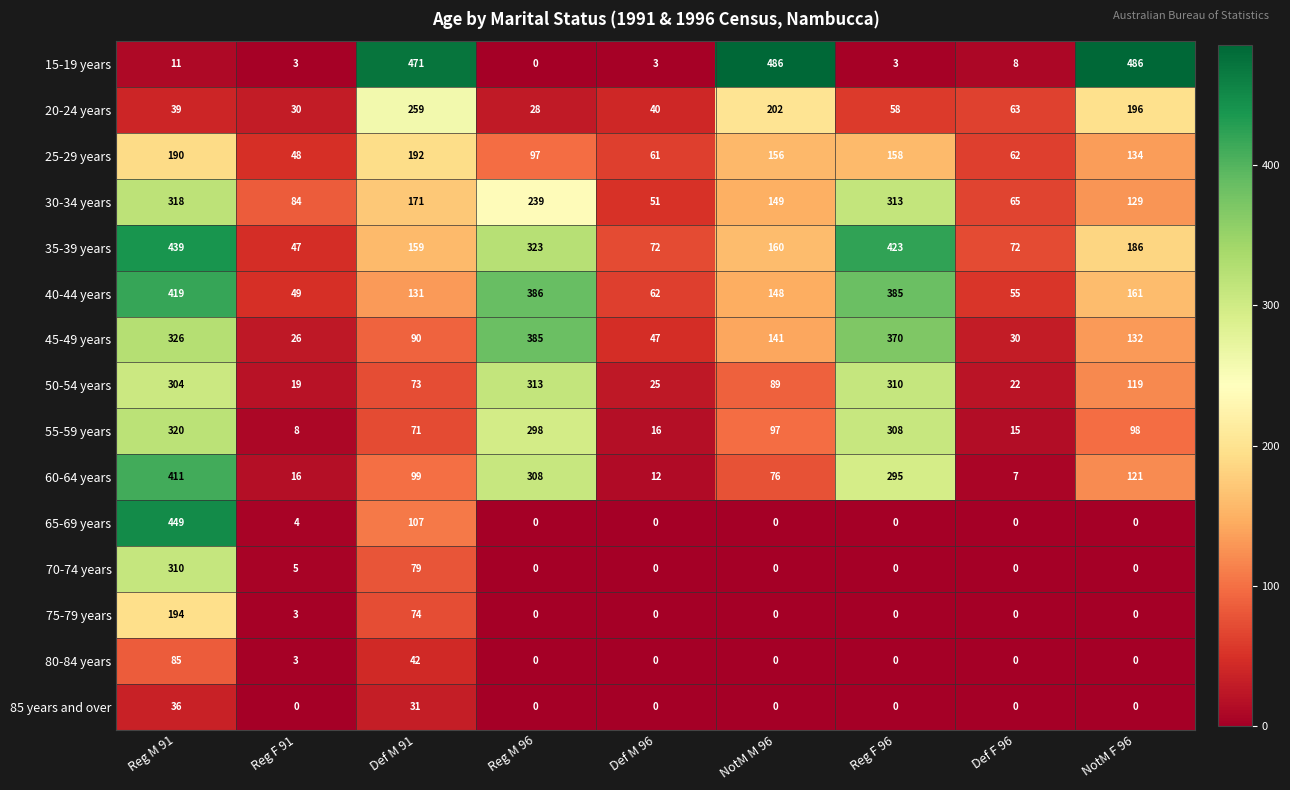

What is the difference between the highest and lowest values at Def M 96?

72